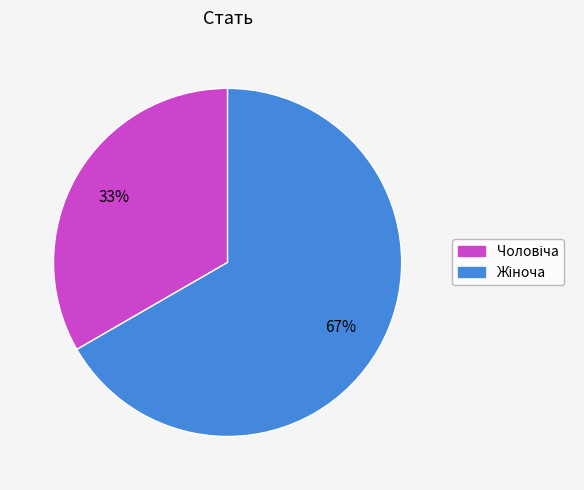

Does any single category account for the majority?

Yes